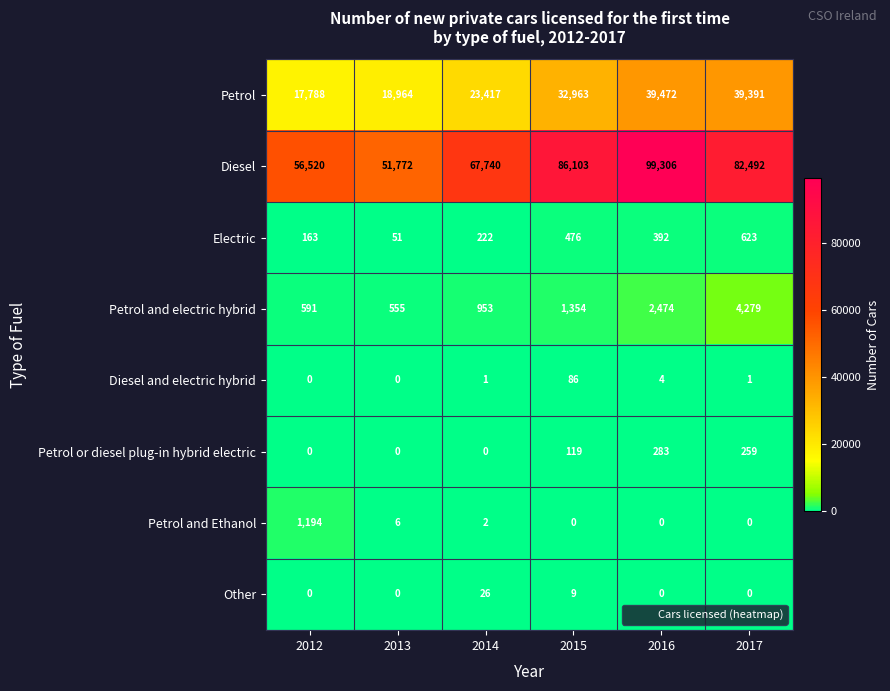

Which series changed the most between 2016 and 2017?

Diesel